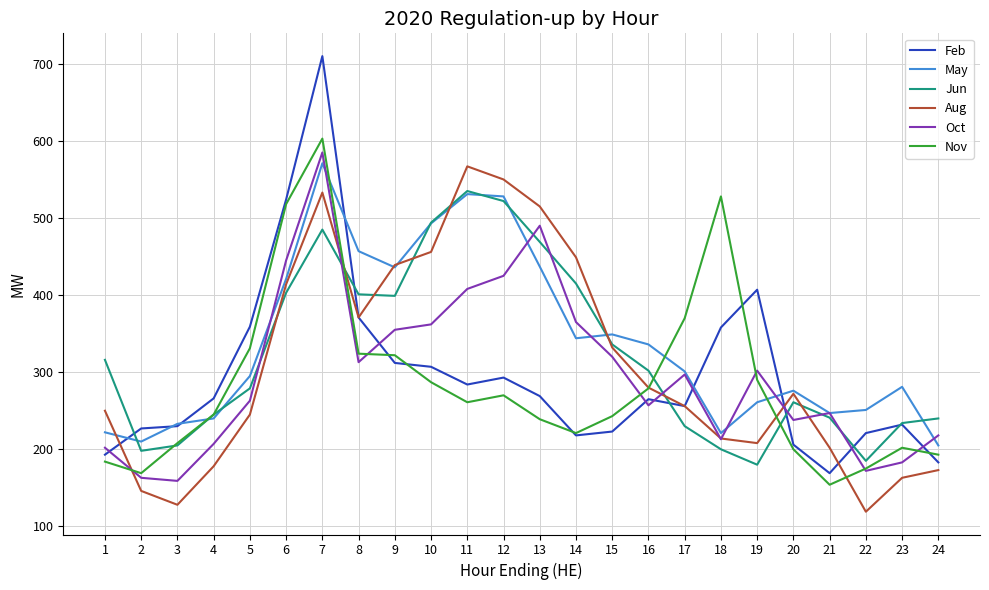

What is the minimum value for Jun?

180